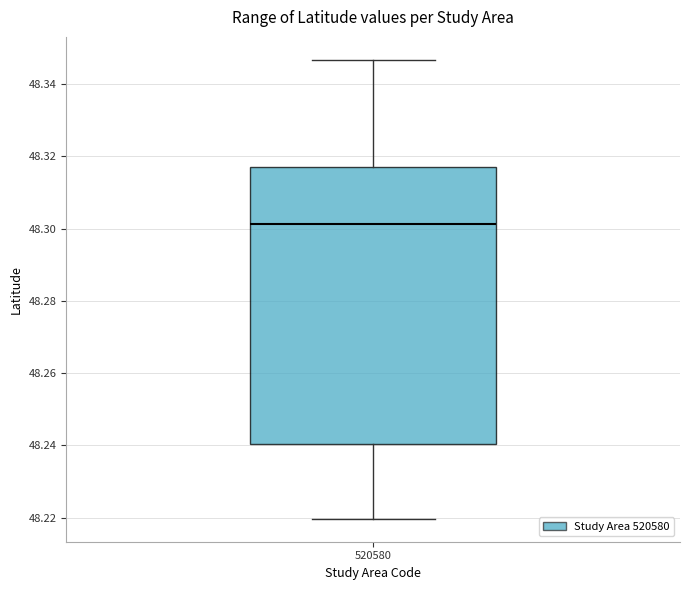

Transcribe this box plot: give where the median line is, the range the box spans, and where the two whiskers end, as read against the y-axis. The values are not printed on the chart, so give them approximately, as read against the axis.

median 48.302, box 48.240 to 48.316, whiskers 48.220 to 48.346